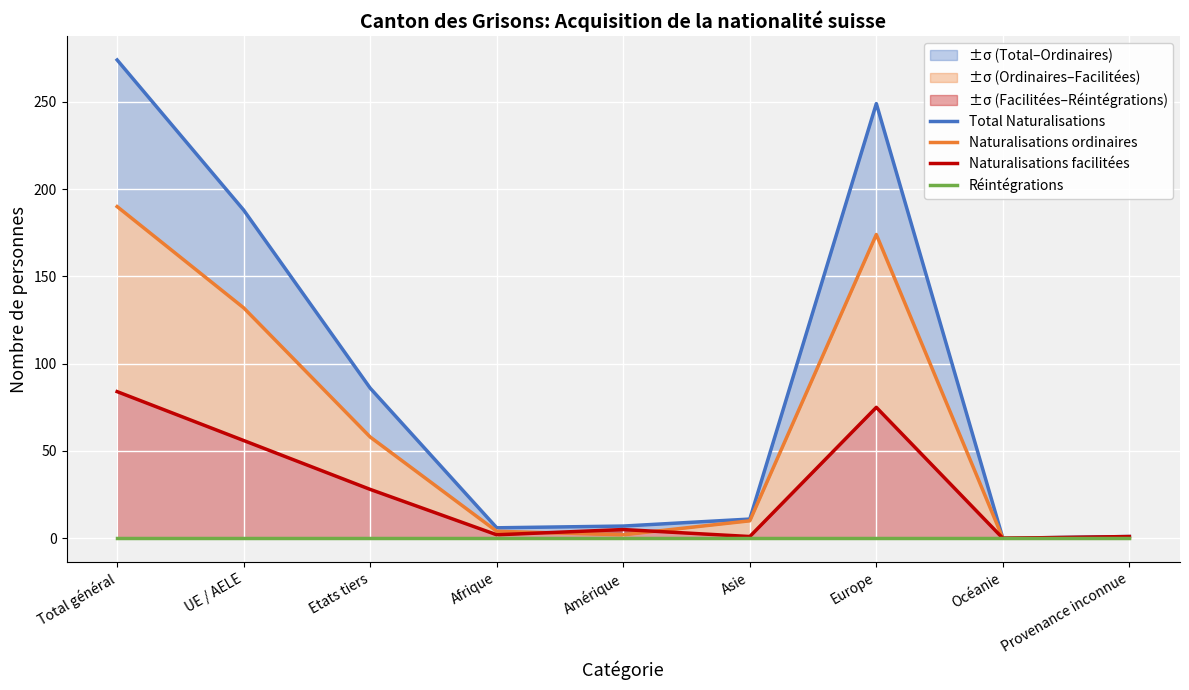

Where is Total Naturalisations nearest to the value 137?

UE / AELE